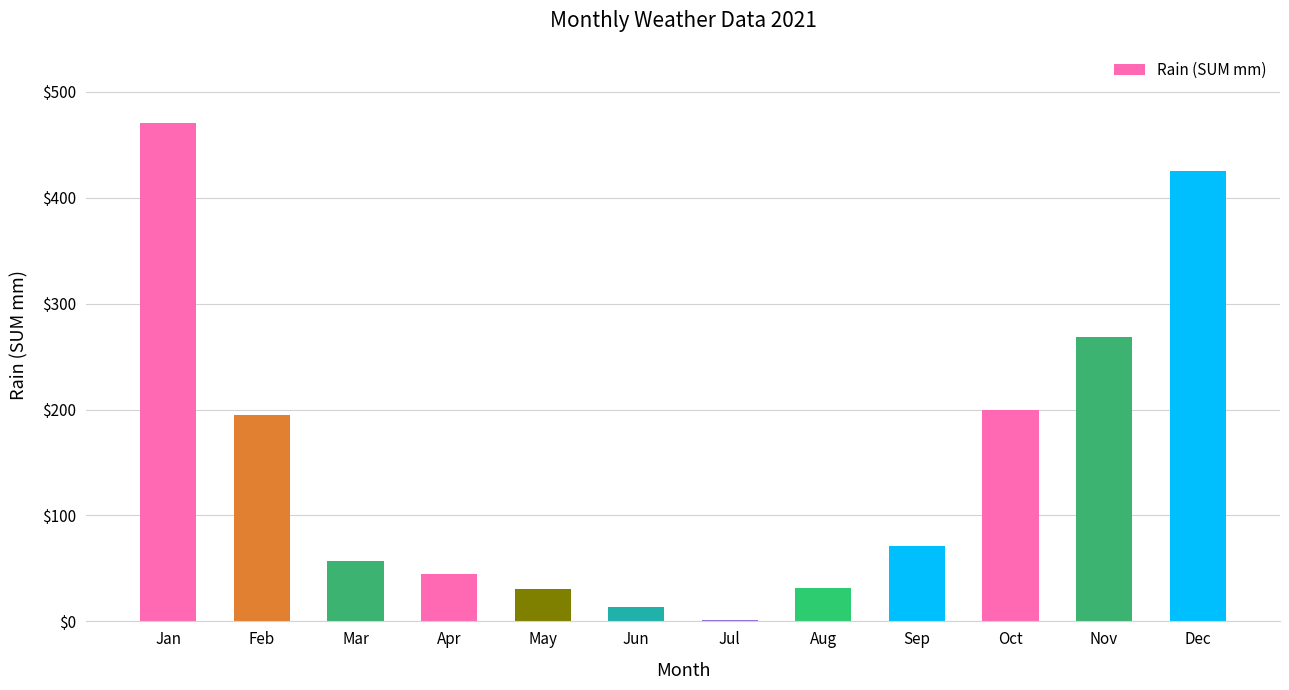

True or false: the data shows 159.5 at Nov.

False